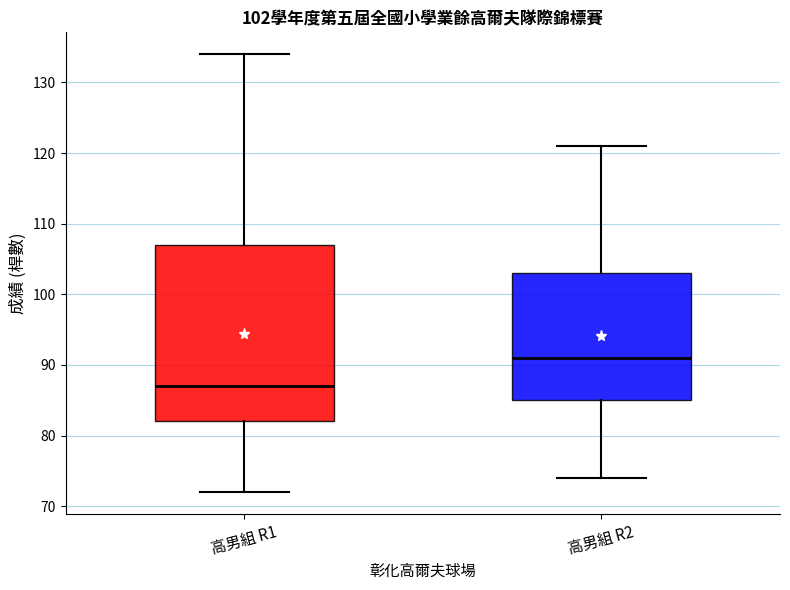

Comparing the boxes themselves (not the whiskers), which one is the tallest?

高男組 R1